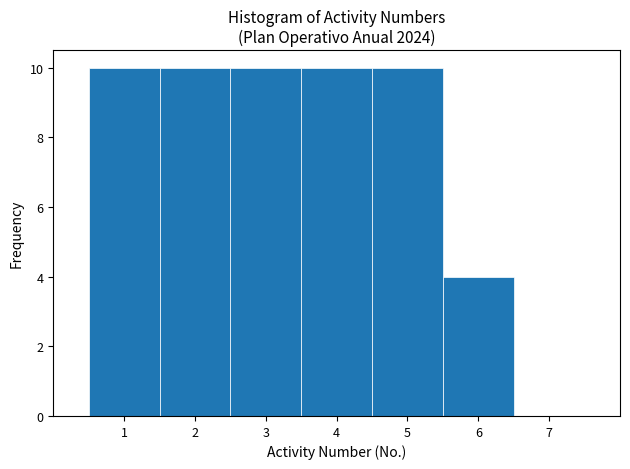

Reading left to right, list every bar in this chart as the range it spans on the x-axis followed by its height. The values are not printed on the chart, so give them approximately, as read against the axis.

0.5 to 1.5: 10
1.5 to 2.5: 10
2.5 to 3.5: 10
3.5 to 4.5: 10
4.5 to 5.5: 10
5.5 to 6.5: 4
6.5 to 7.5: 0